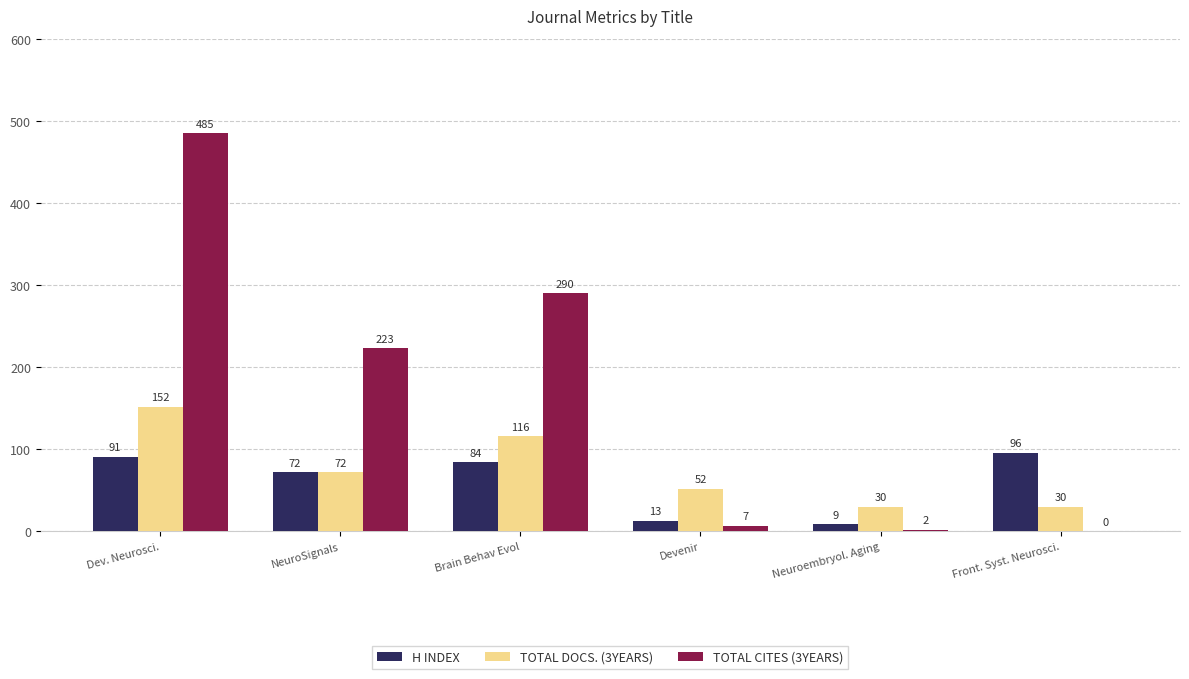

What is the greatest value displayed?

485